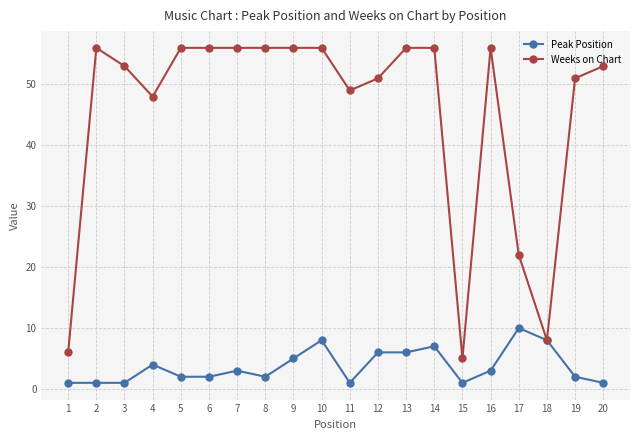

Reading right to left, extract all data points from this chart.

Peak Position: 1	2	8	10	3	1	7	6	6	1	8	5	2	3	2	2	4	1	1	1
Weeks on Chart: 53	51	8	22	56	5	56	56	51	49	56	56	56	56	56	56	48	53	56	6